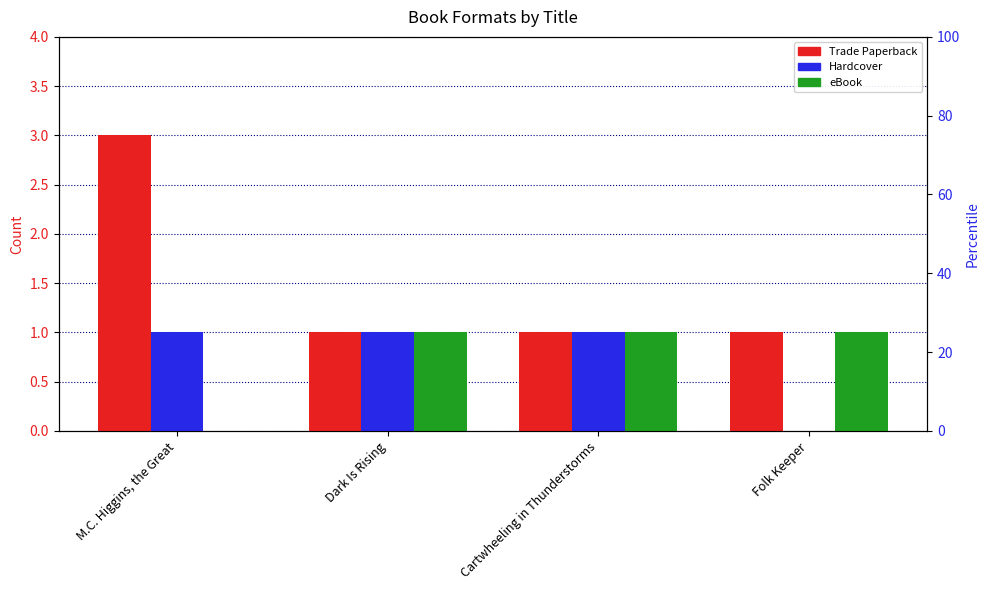

Reading left to right, what are all the values shown in this chart?

Trade Paperback: 3	1	1	1
Hardcover: 1	1	1	0
eBook: 0	1	1	1